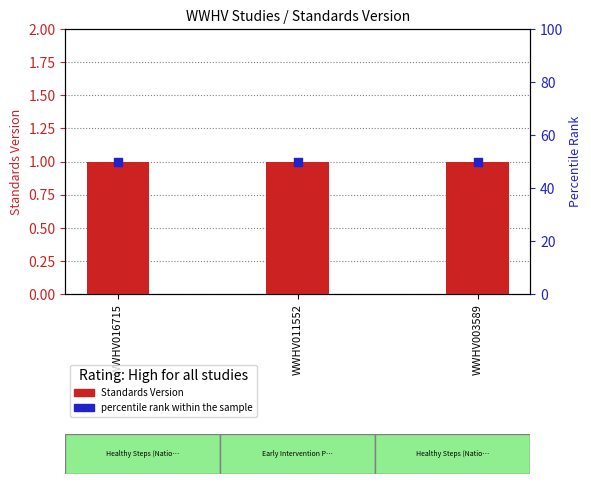

Which series reaches the minimum Y coordinate?

Standards Version